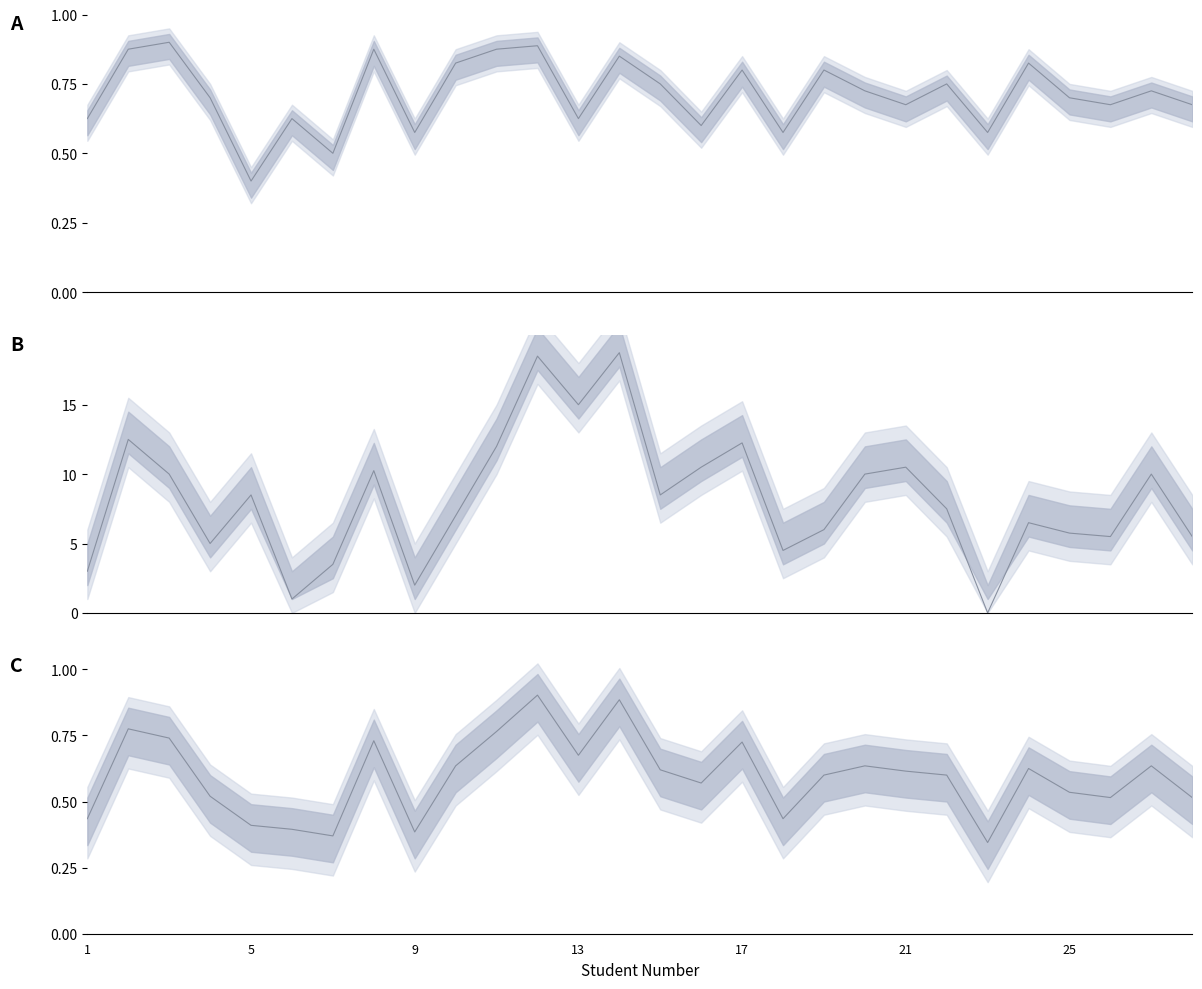

The value of علامة المادة at 2 is 0.3. True or false?

False